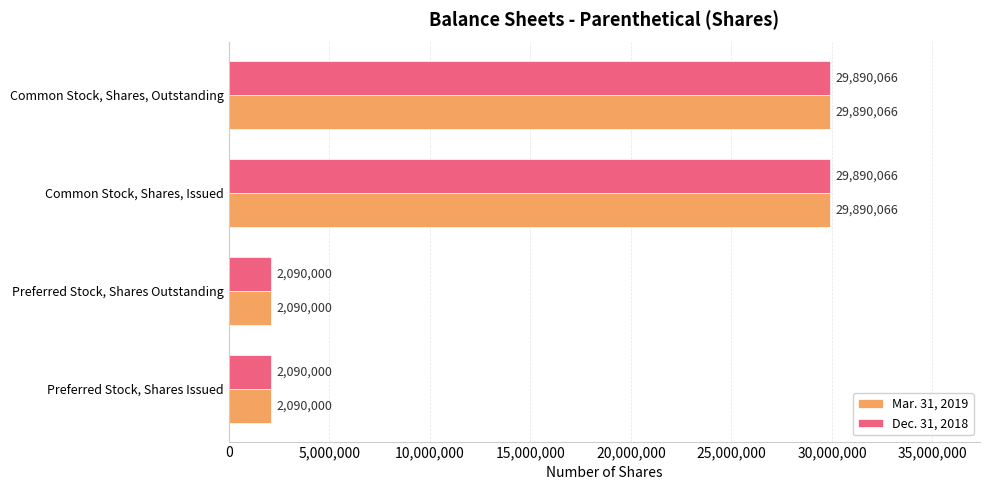

What value does the Mar. 31, 2019 series have at Preferred Stock, Shares Issued?

2090000